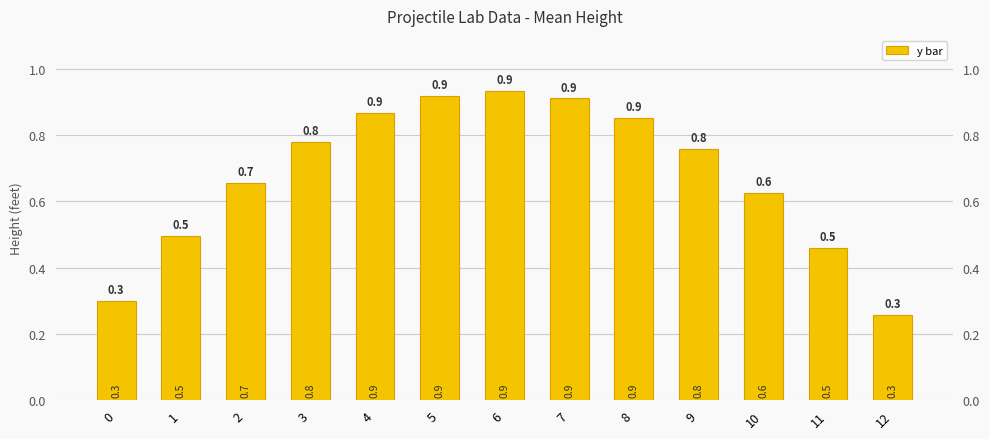

What is the approximate value at 10?

0.6